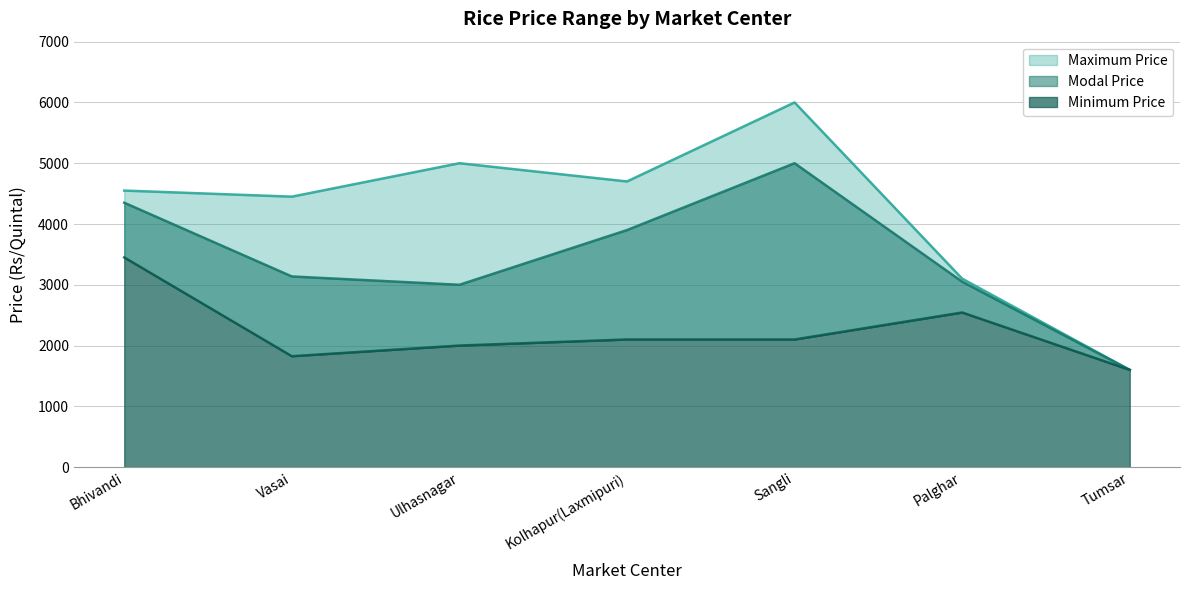

What position from the left is Tumsar?

7